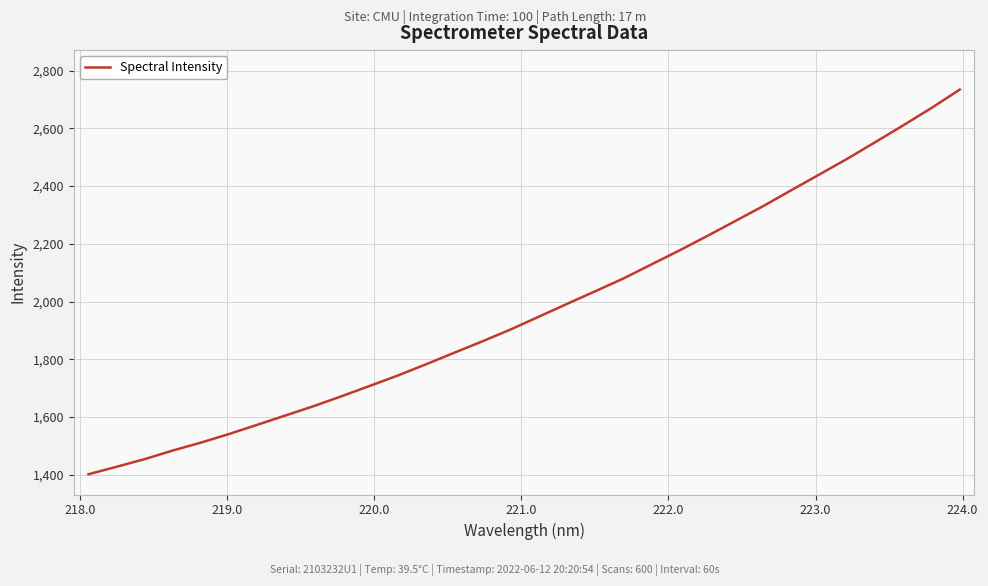

What is the difference between the maximum and minimum values?

1332.0